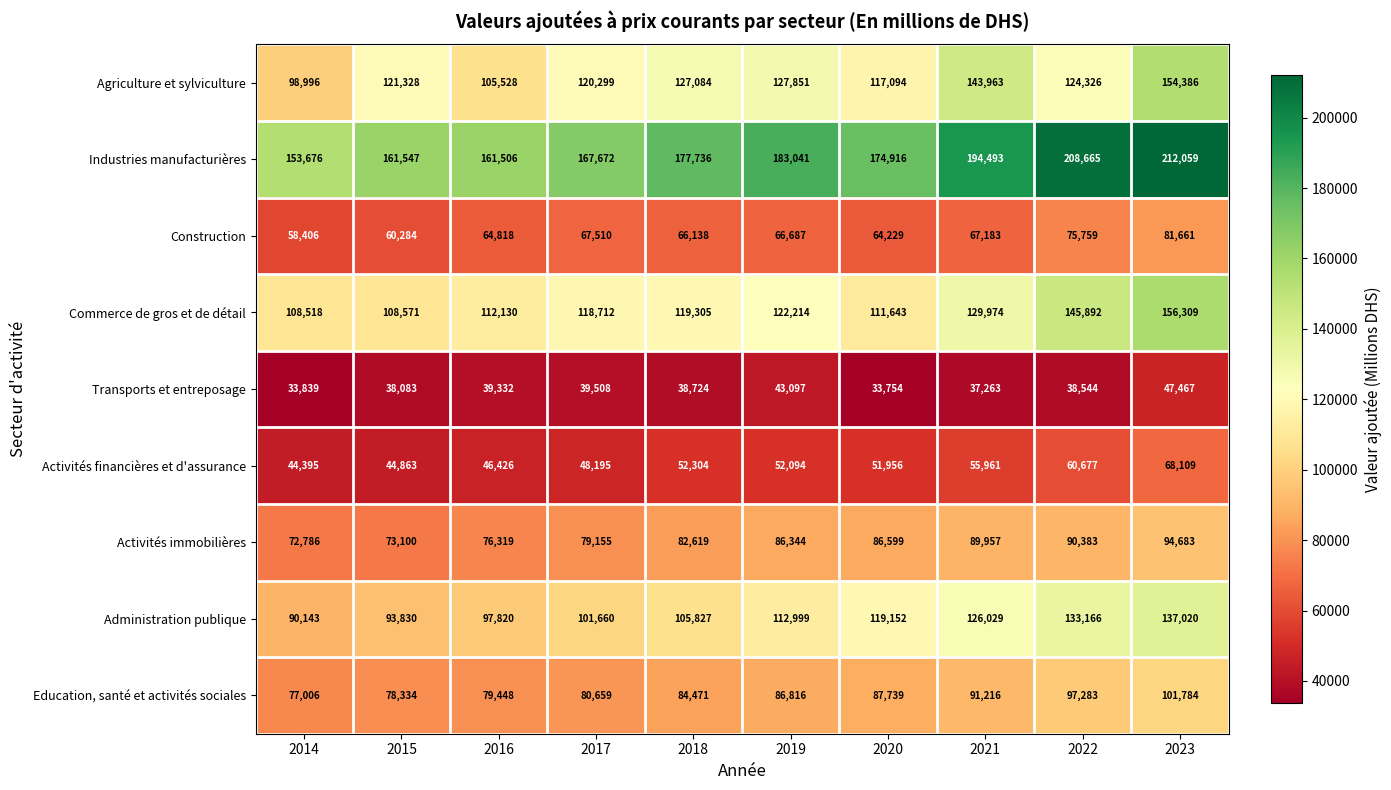

Where is Transports et entreposage nearest to the value 40610?

2017